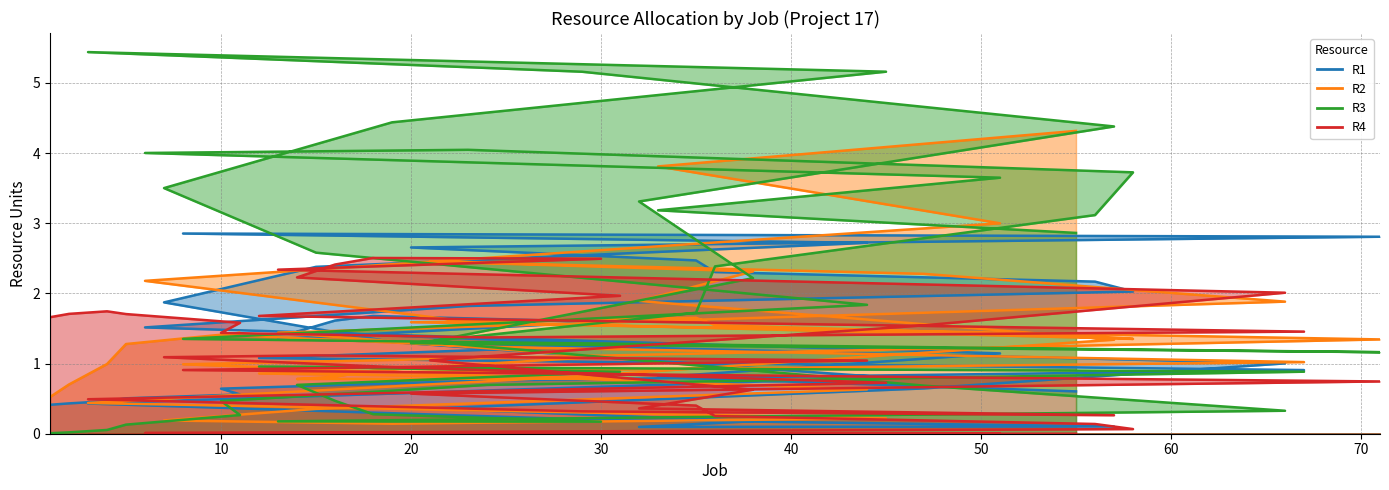

After their last crossing, which series has the higher values: R1 or R4?

R4